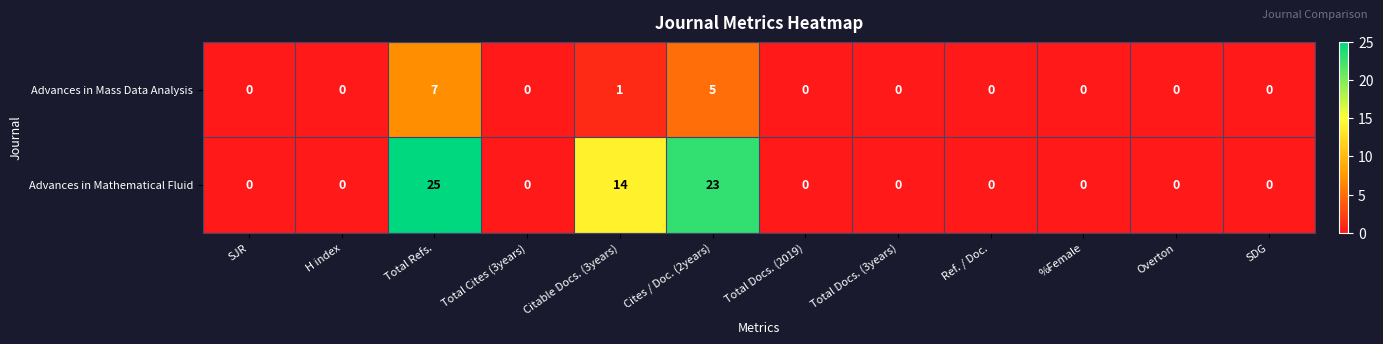

What is the greatest value displayed?

25